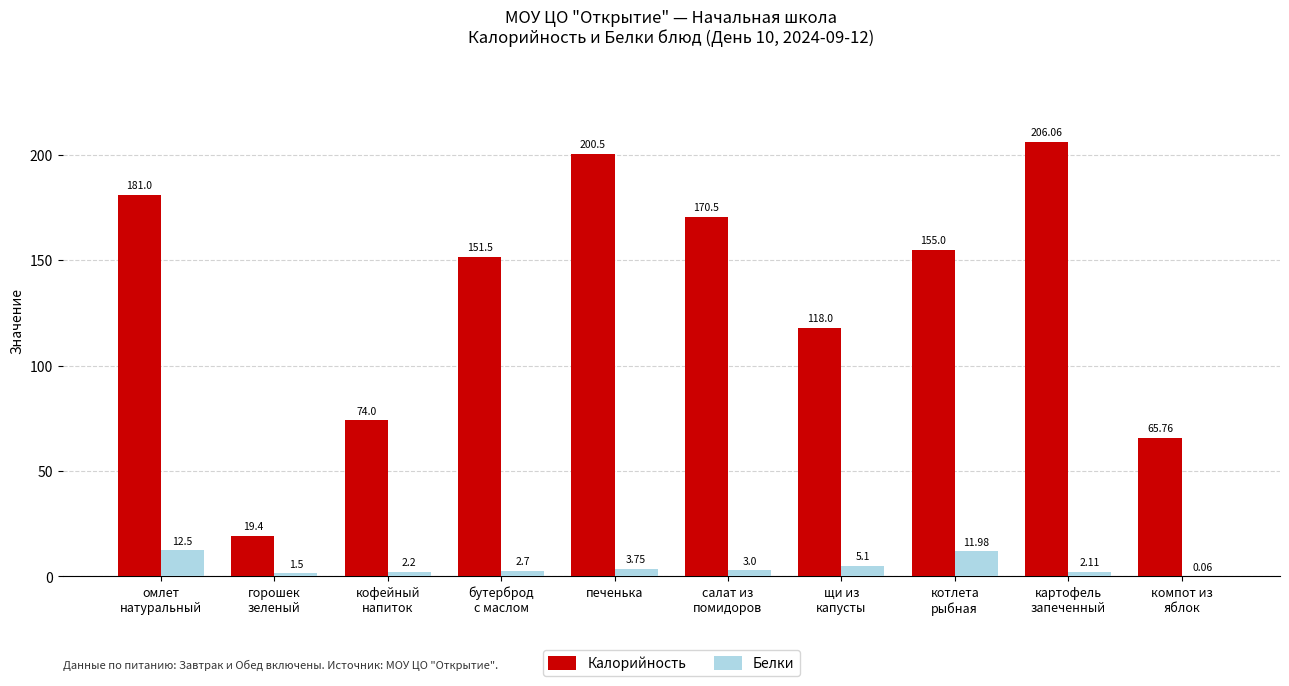

Which series has the largest total across all categories?

Калорийность